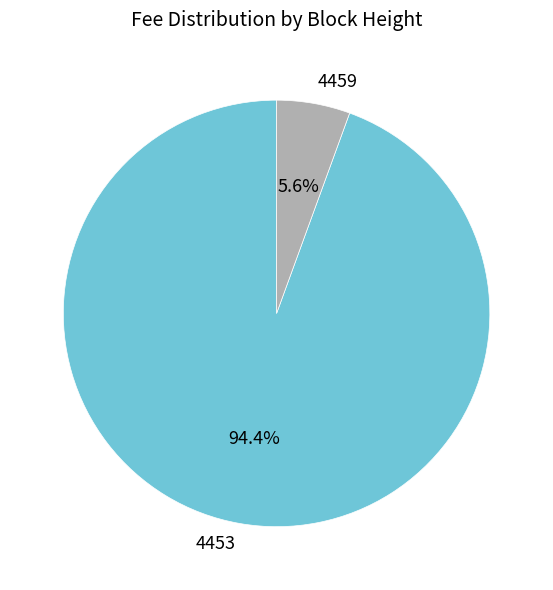

Between 4459 and 4453, which is larger?

4453